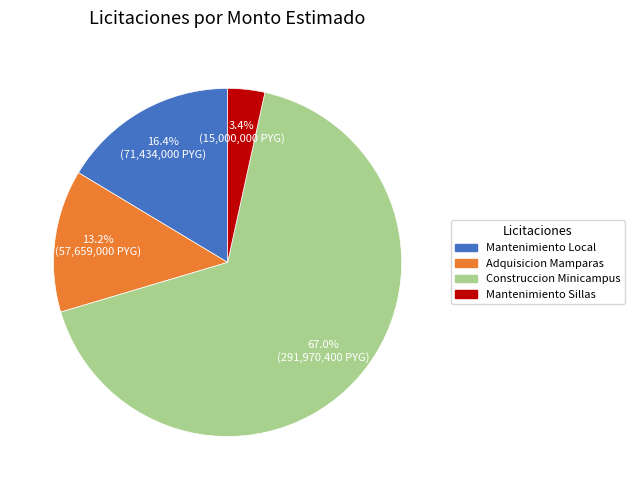

Which slice represents more than half of the pie?

Construccion Minicampus